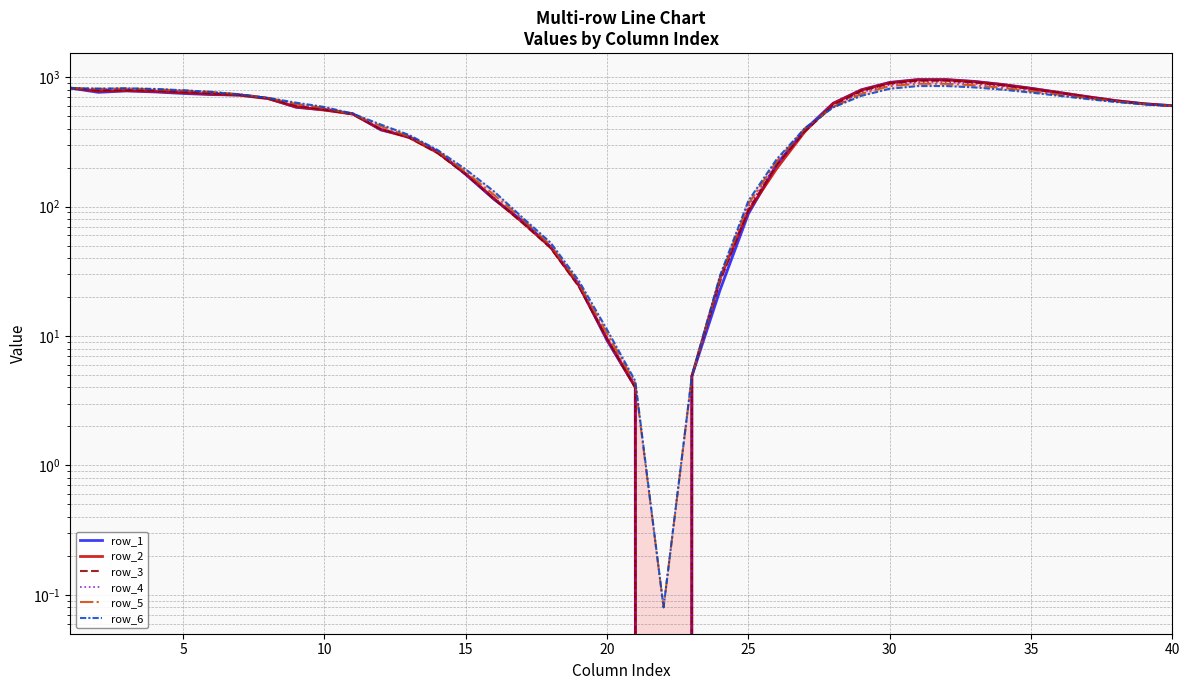

Count the number of data series in this chart.

6